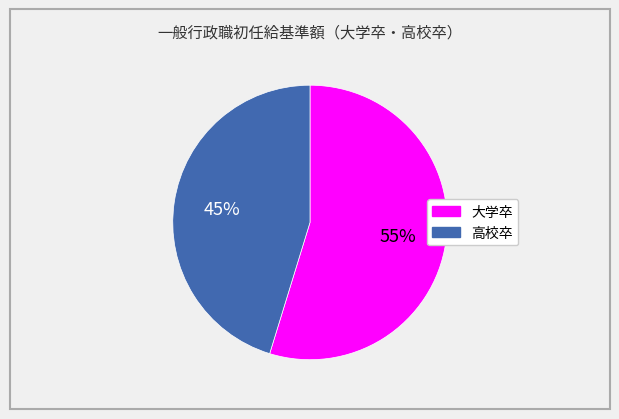

Is there any slice that represents more than half of the pie?

Yes